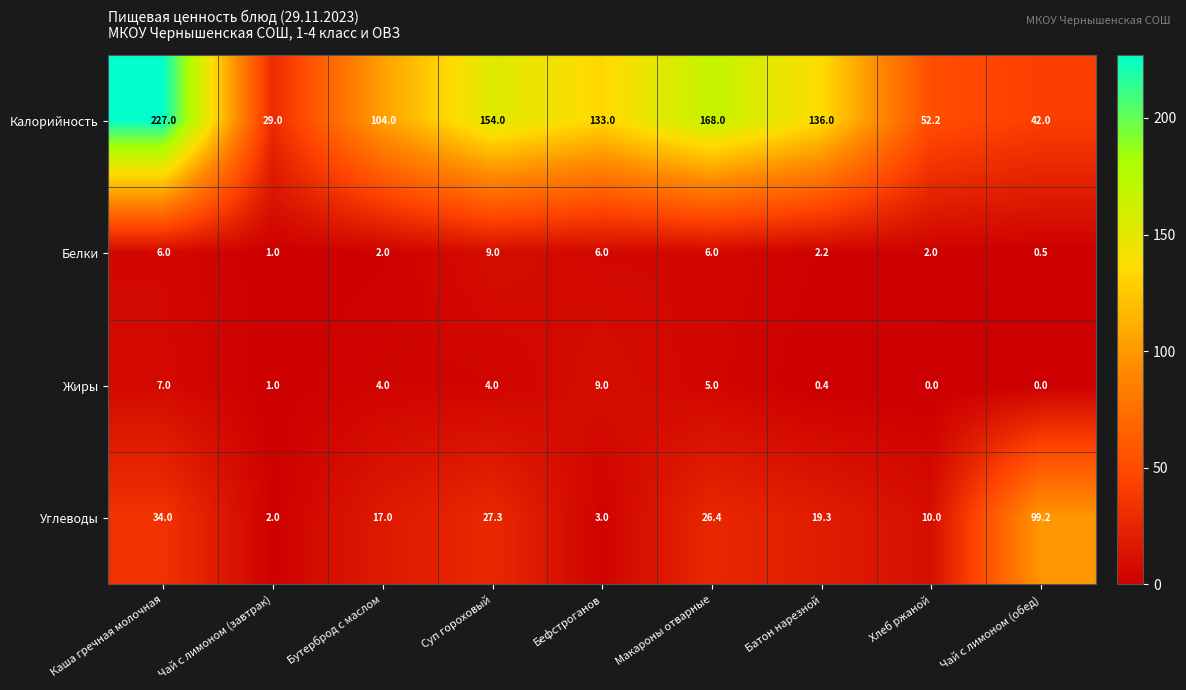

At how many categories does at least one series exceed 65?

7